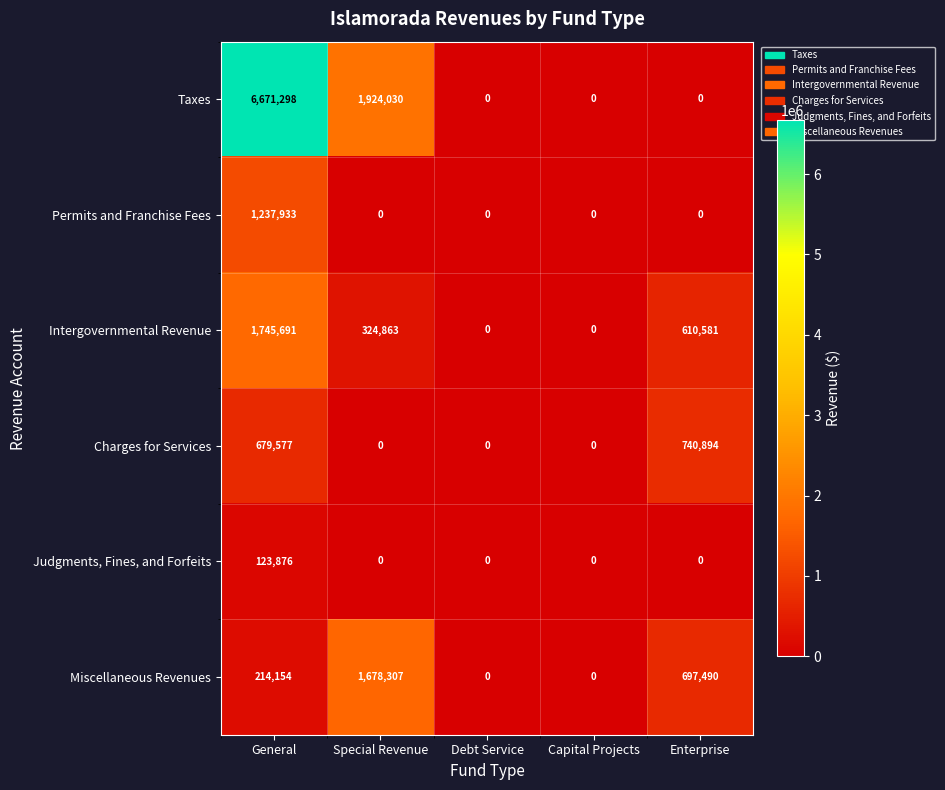

Which series changed the most between Special Revenue and Capital Projects?

Taxes